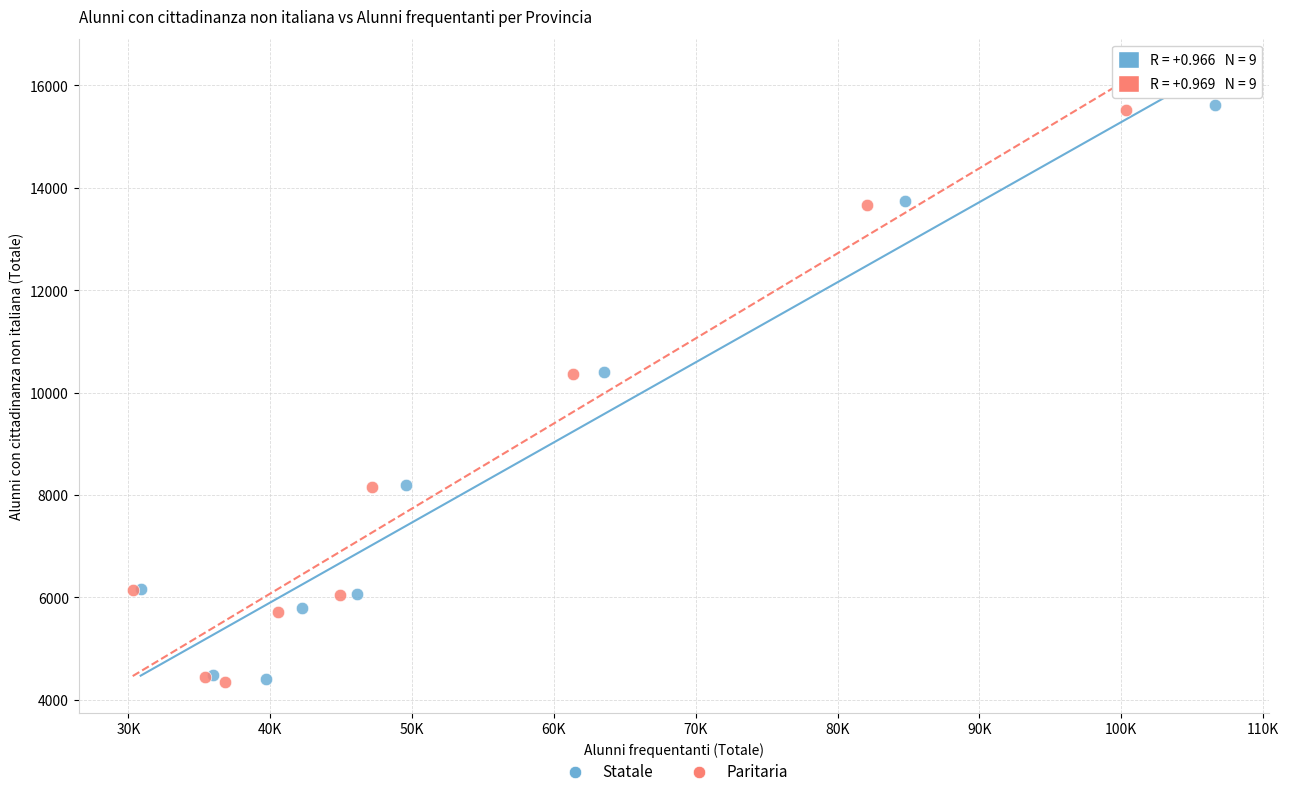

Which series has the widest spread of Y values?

Statale